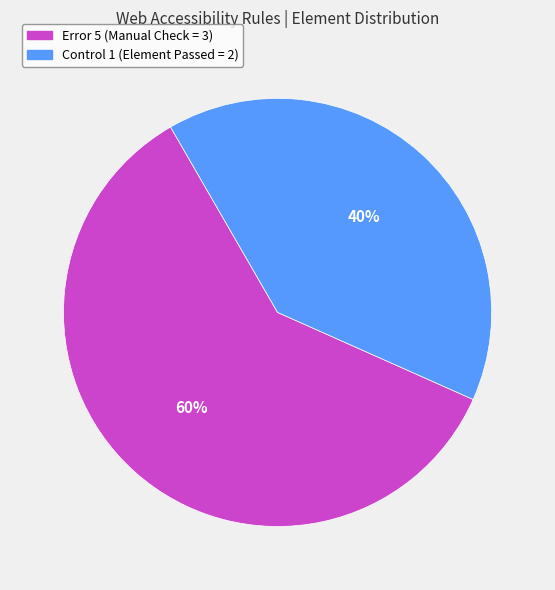

Does any single category account for the majority?

Yes